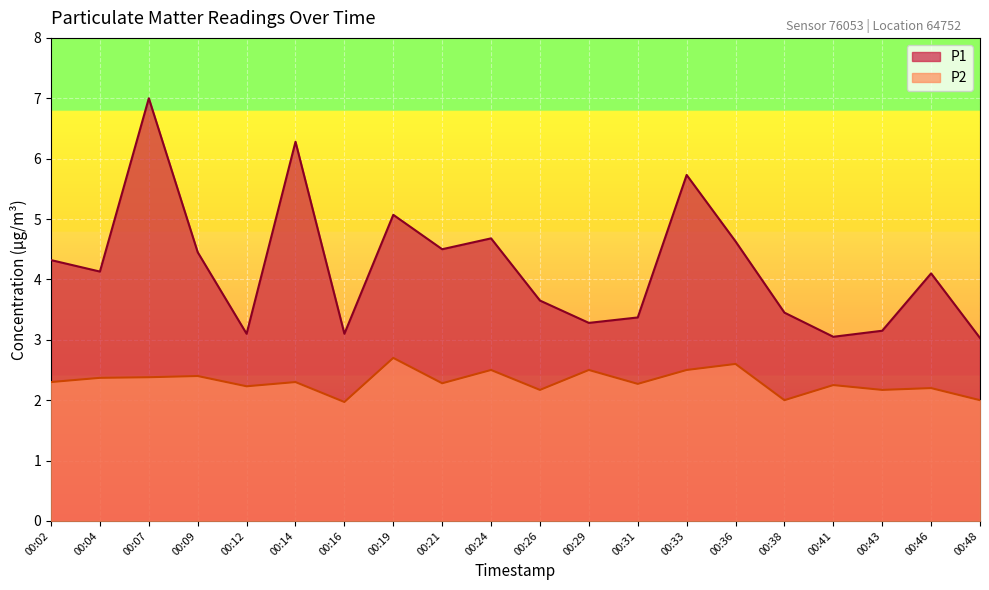

Reading left to right, list all the values displayed in this chart.

P1: 00:02=4.3	00:04=4.1	00:07=7.0	00:09=4.5	00:12=3.1	00:14=6.3	00:16=3.1	00:19=5.1	00:21=4.5	00:24=4.7	00:26=3.6	00:29=3.3	00:31=3.4	00:33=5.7	00:36=4.6	00:38=3.5	00:41=3.0	00:43=3.1	00:46=4.1	00:48=3.0
P2: 00:02=2.3	00:04=2.4	00:07=2.4	00:09=2.4	00:12=2.2	00:14=2.3	00:16=2.0	00:19=2.7	00:21=2.3	00:24=2.5	00:26=2.2	00:29=2.5	00:31=2.3	00:33=2.5	00:36=2.6	00:38=2.0	00:41=2.2	00:43=2.2	00:46=2.2	00:48=2.0